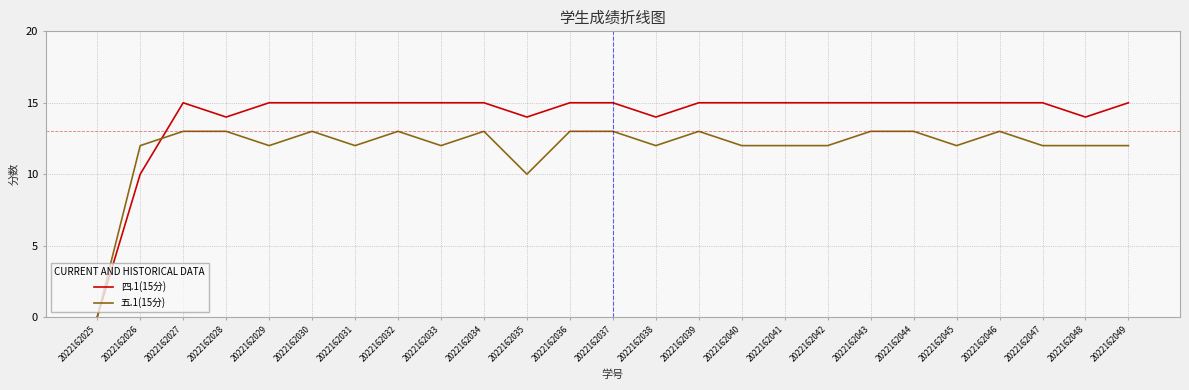

The value of 五.1(15分) at 2022162036 is 6. True or false?

False